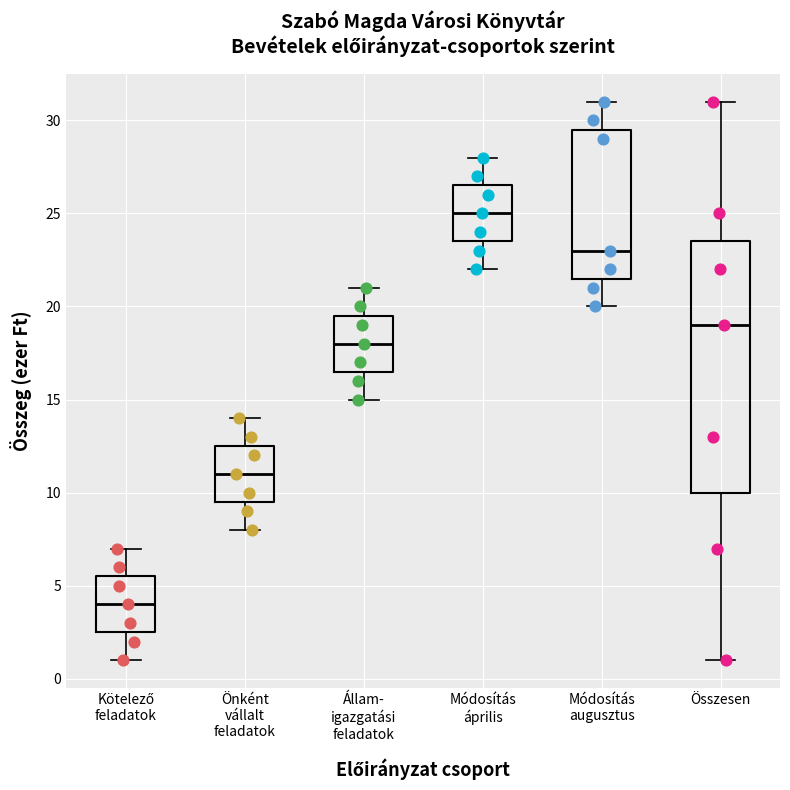

Where is the upper edge of the box for Önként vállalt feladatok on the y-axis? The values are not printed on the chart, so give them approximately, as read against the axis.

12.5